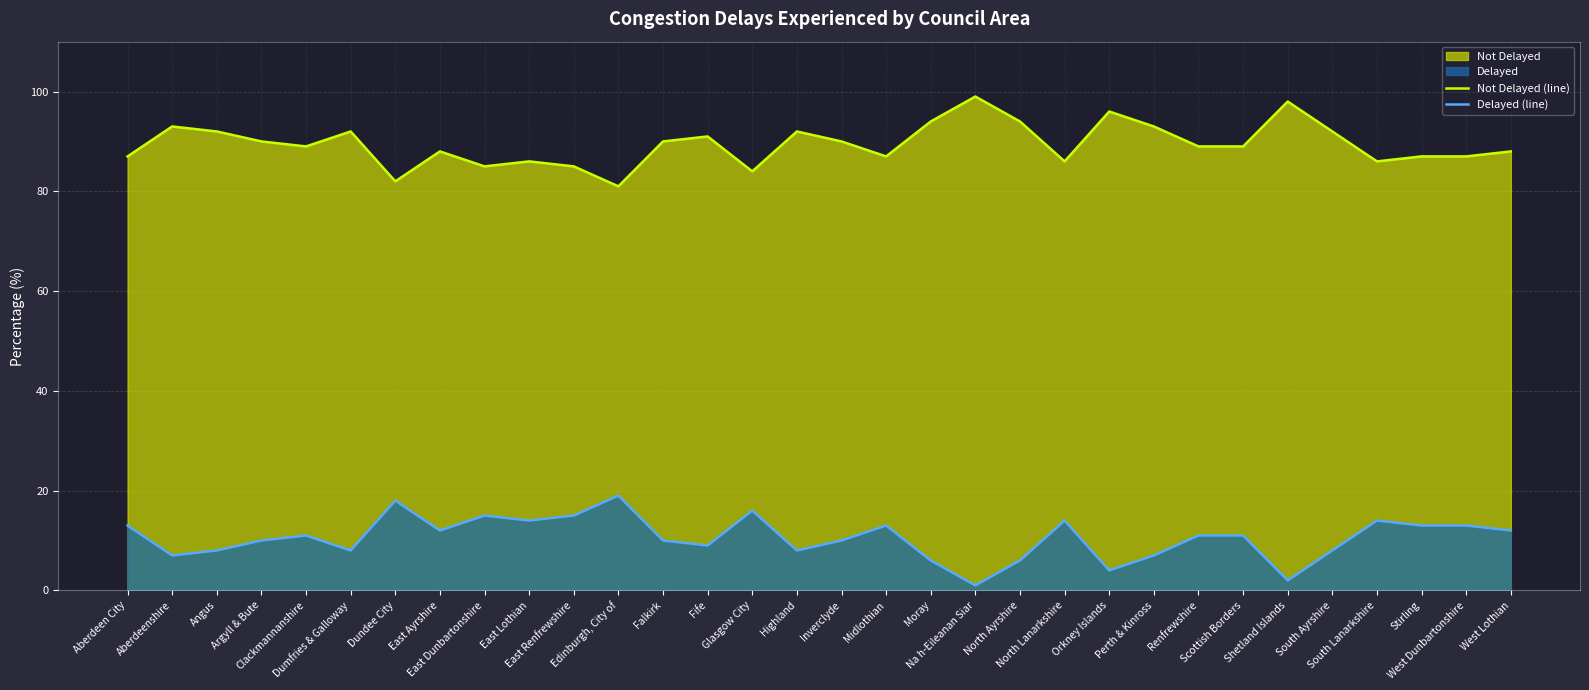

What is the difference between the maximum and second lowest values in the Not Delayed (line) series?

17